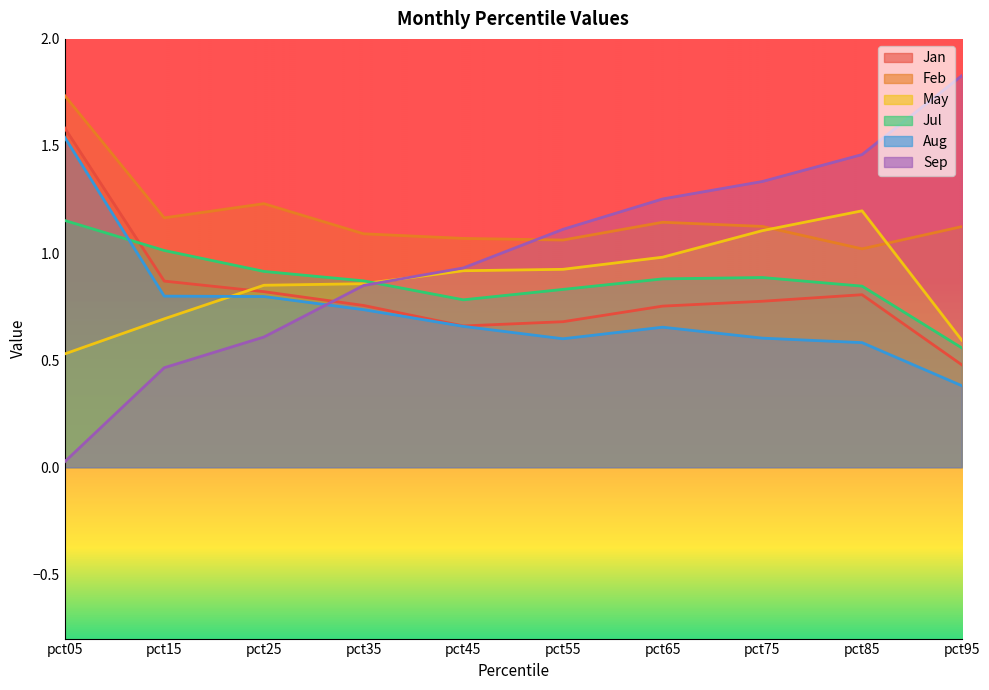

In Feb, how many points are lower than both neighbors (excluding endpoints)?

3